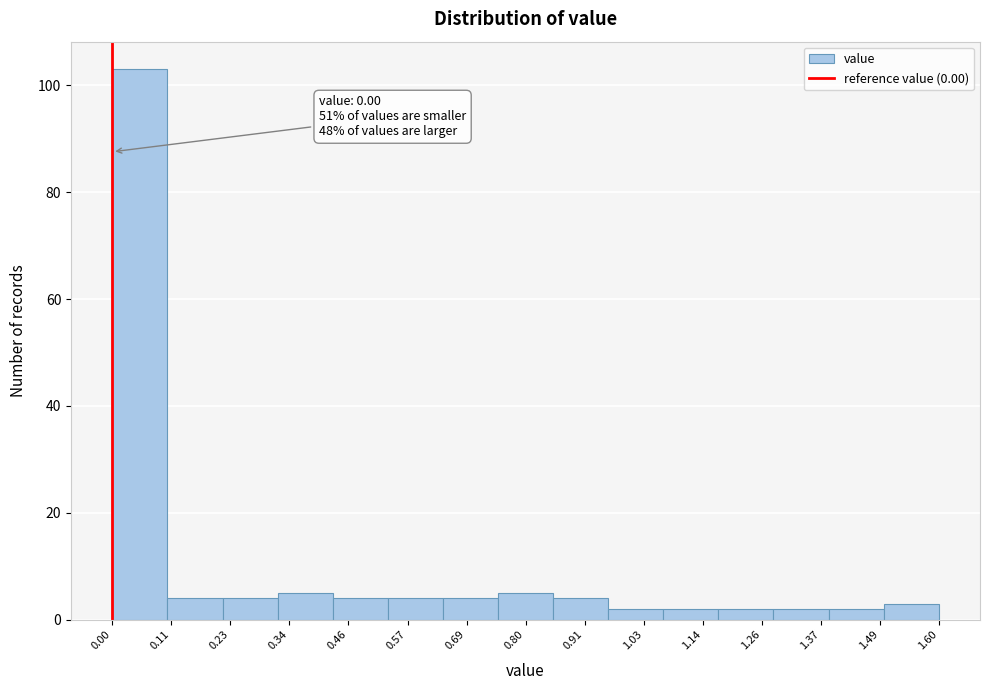

Over which range of the x-axis is the bar tallest?

0.00 to 0.10